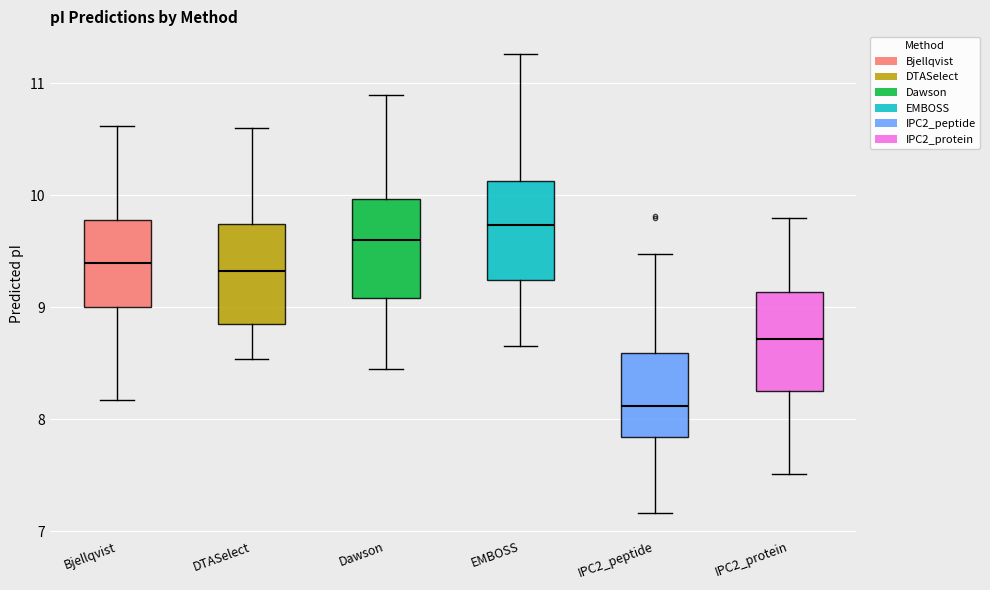

Where is the lower edge of the box for IPC2_protein on the y-axis? The values are not printed on the chart, so give them approximately, as read against the axis.

8.3